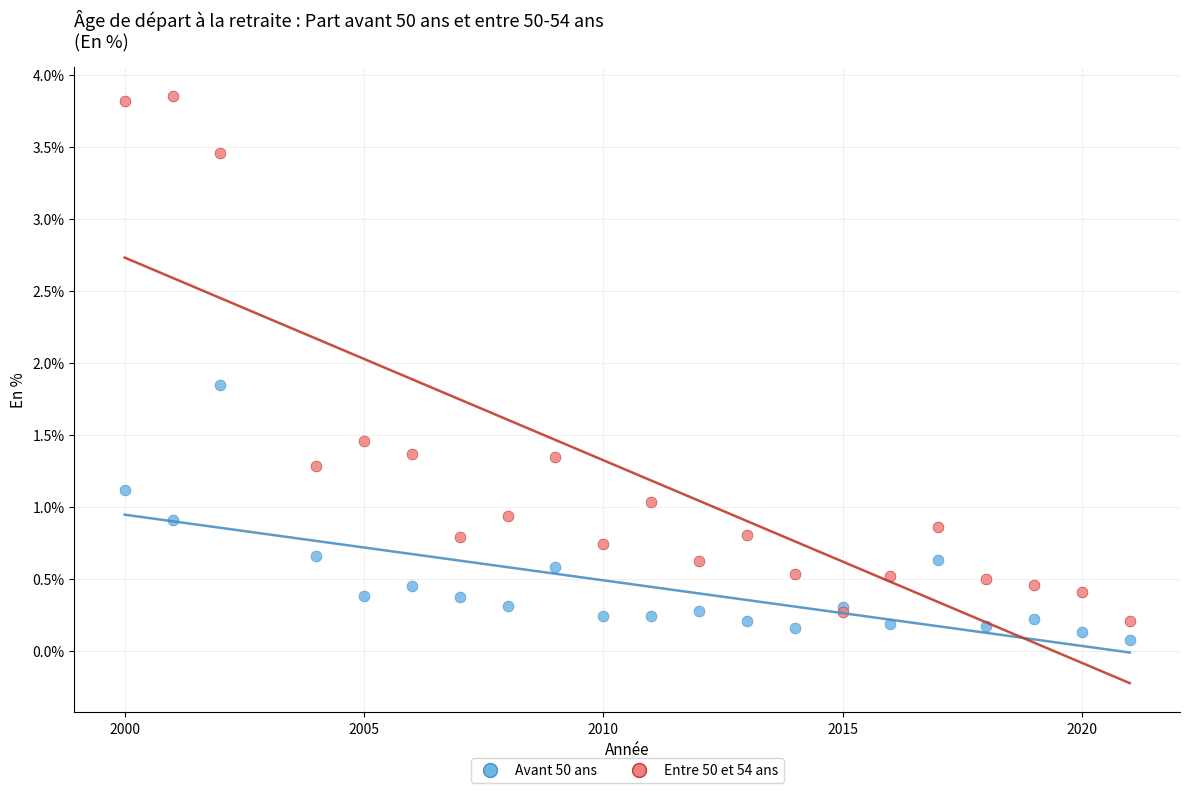

Which series reaches the minimum Y coordinate?

Avant 50 ans